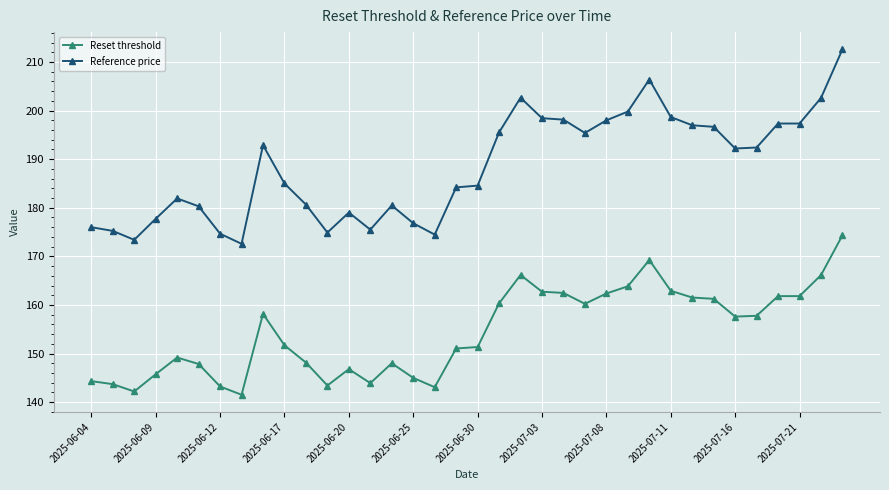

How many lines are shown in the chart?

2